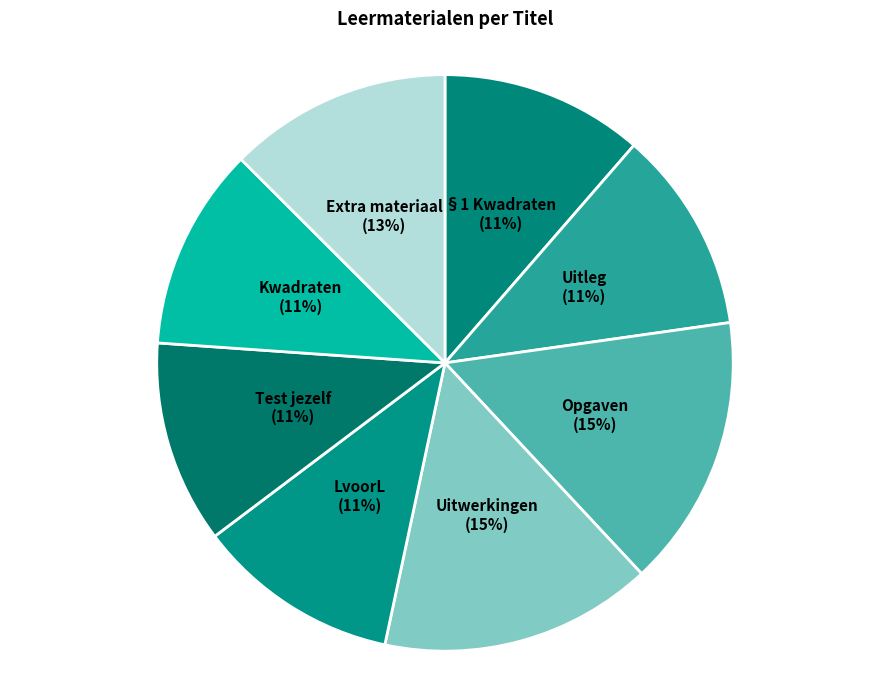

To the nearest percent, what percentage of the pie is Kwadraten?

11%